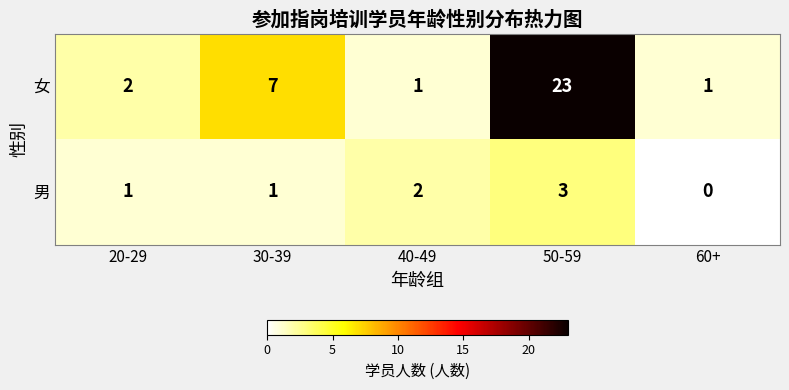

The value of 男 at 40-49 is 3. True or false?

False